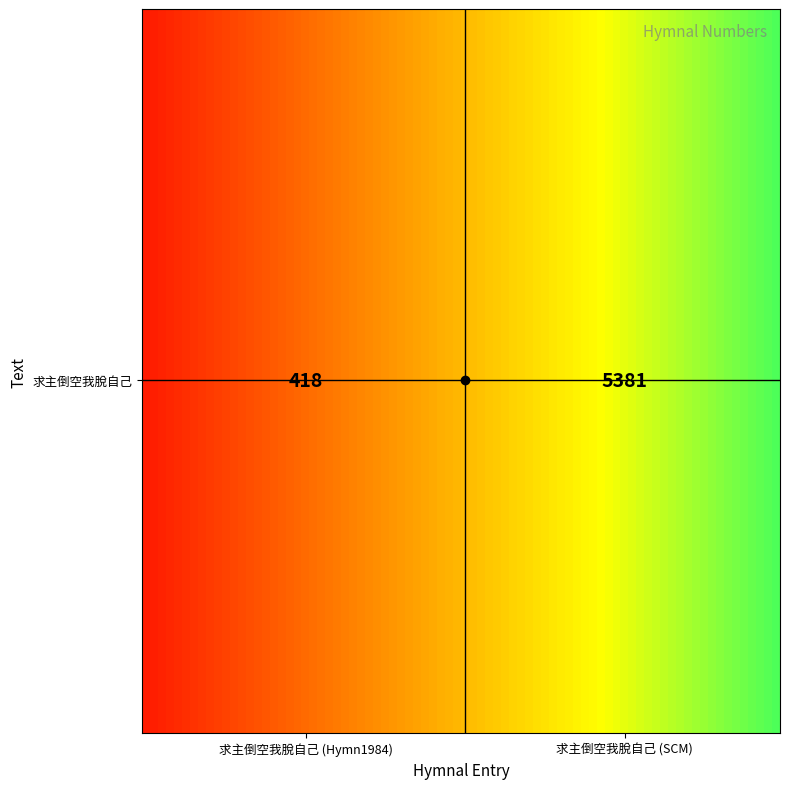

What is the maximum value shown in the chart?

5381